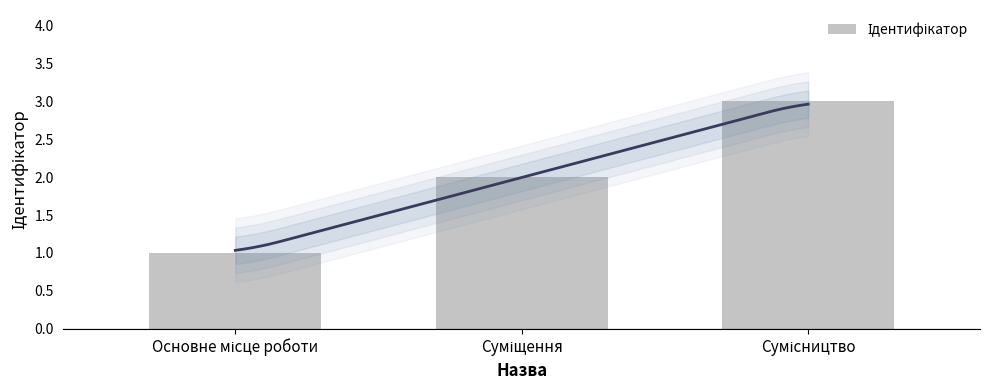

How many data points are above 2?

1